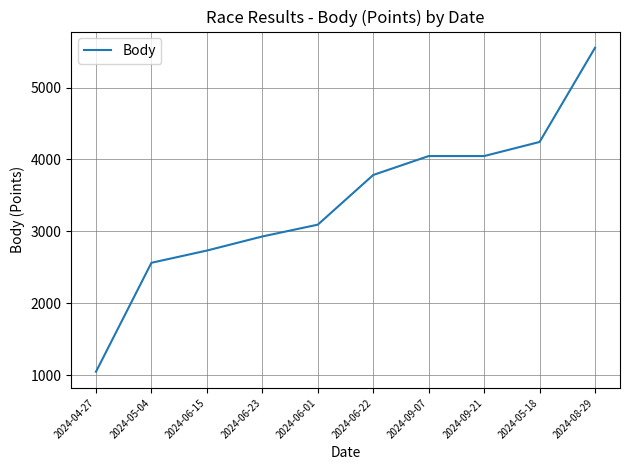

At which label is the value closest to 3300?

2024-06-01